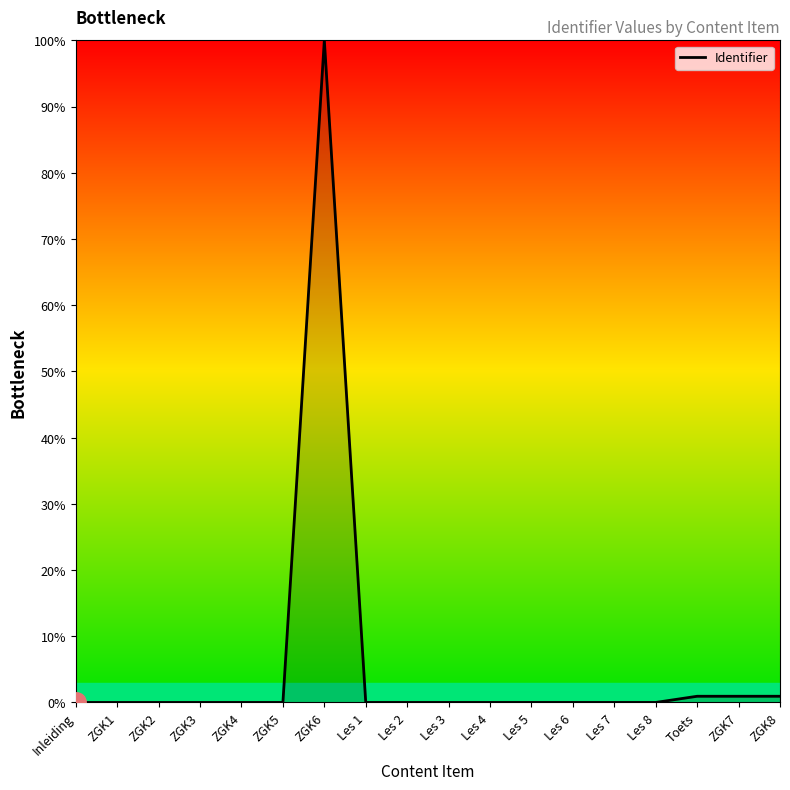

How many lines are shown in the chart?

1